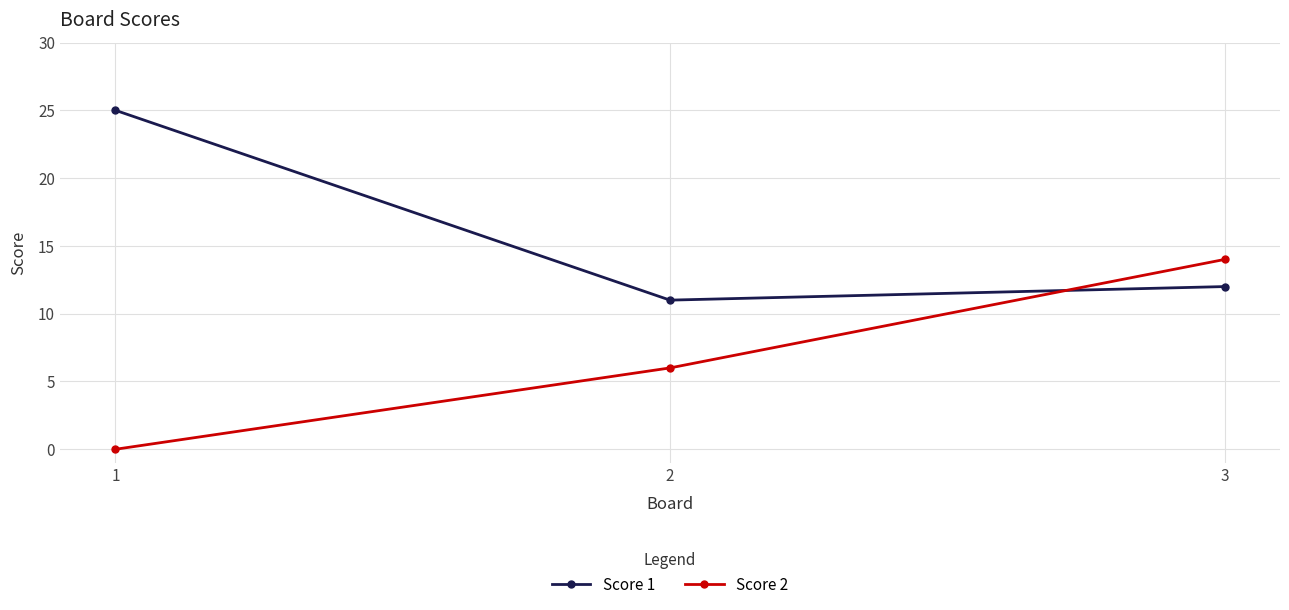

Which category has the highest value across all series?

1